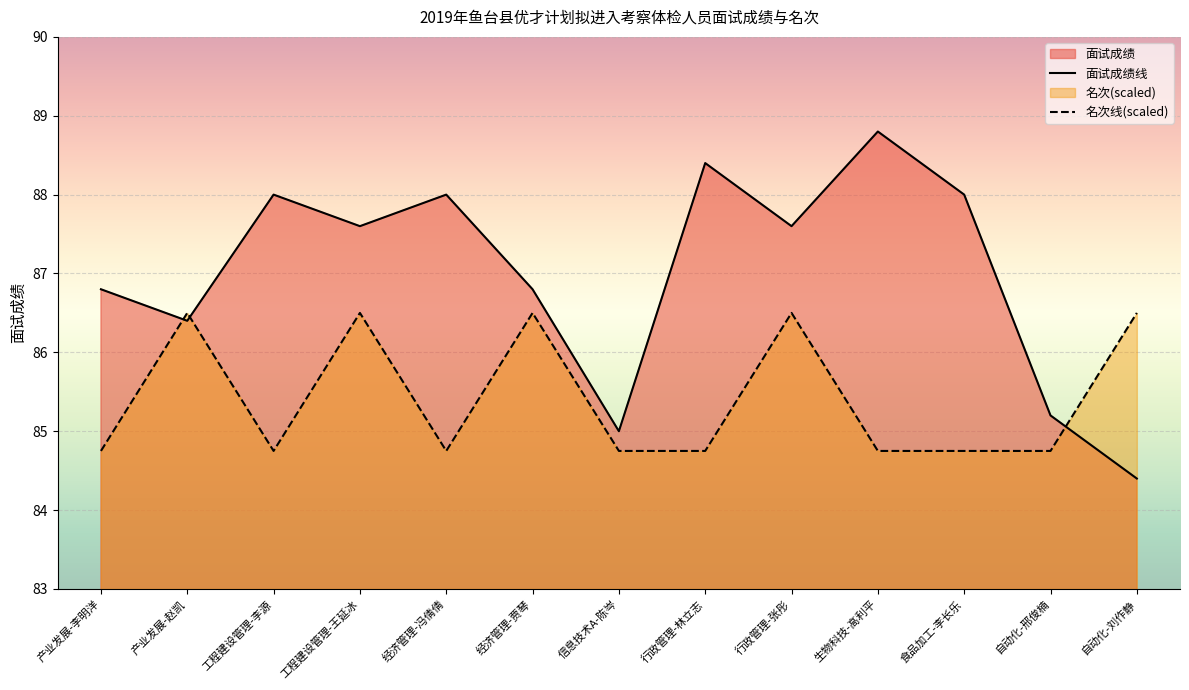

At which category does the chart reach its peak across all series?

生物科技-高利平